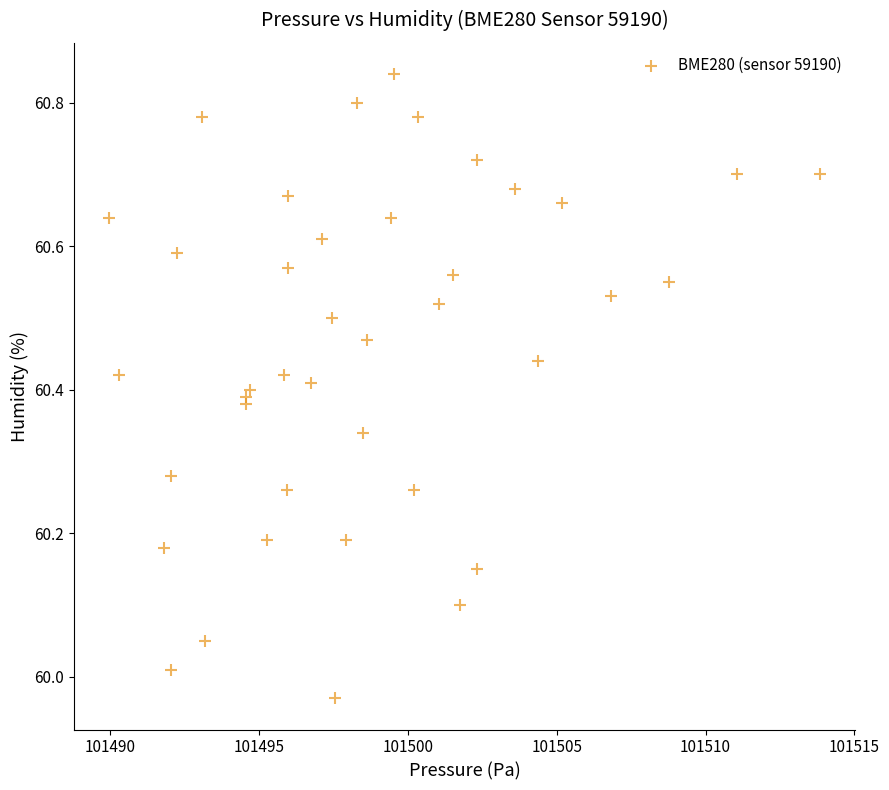

What is the range of X values (max minus min)?

23.9